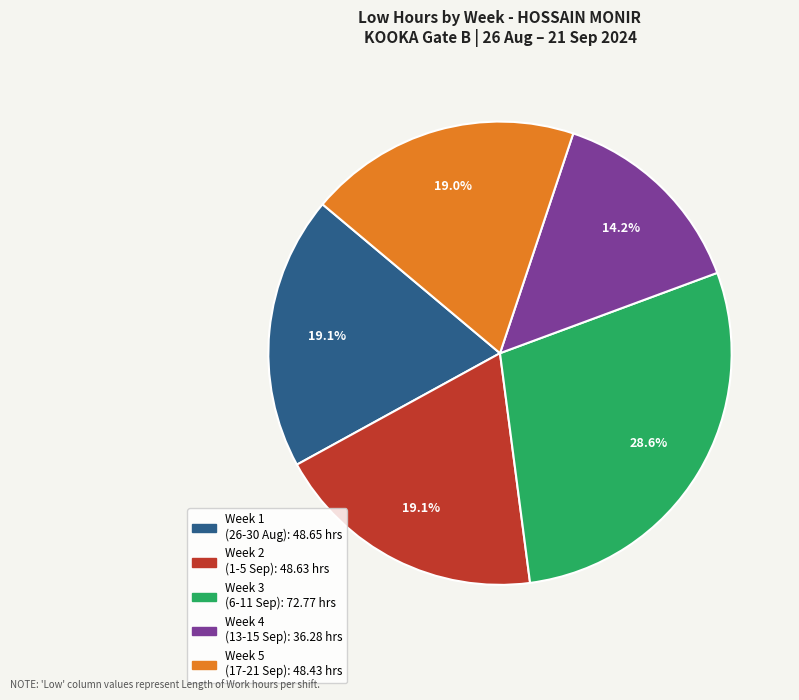

Does any single category account for the majority?

No